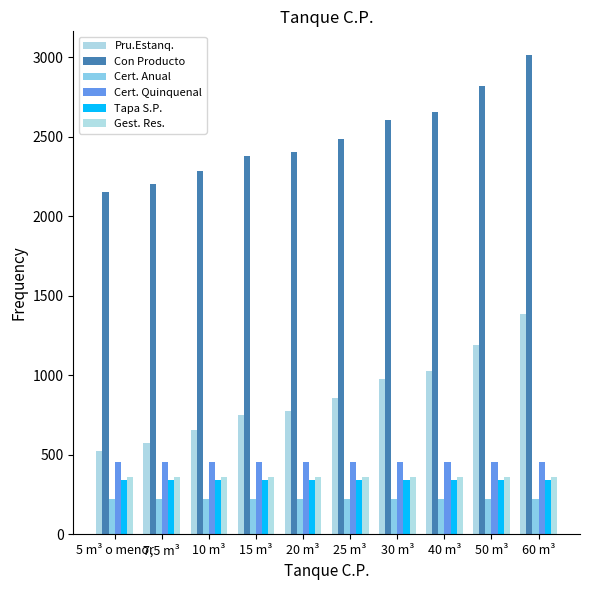

Which series has the largest range (max minus min)?

Pru.Estanq.